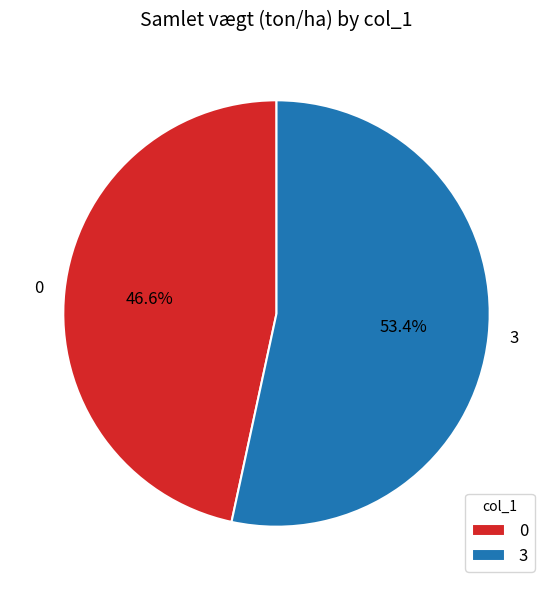

Does 3 represent more than half of the total?

Yes